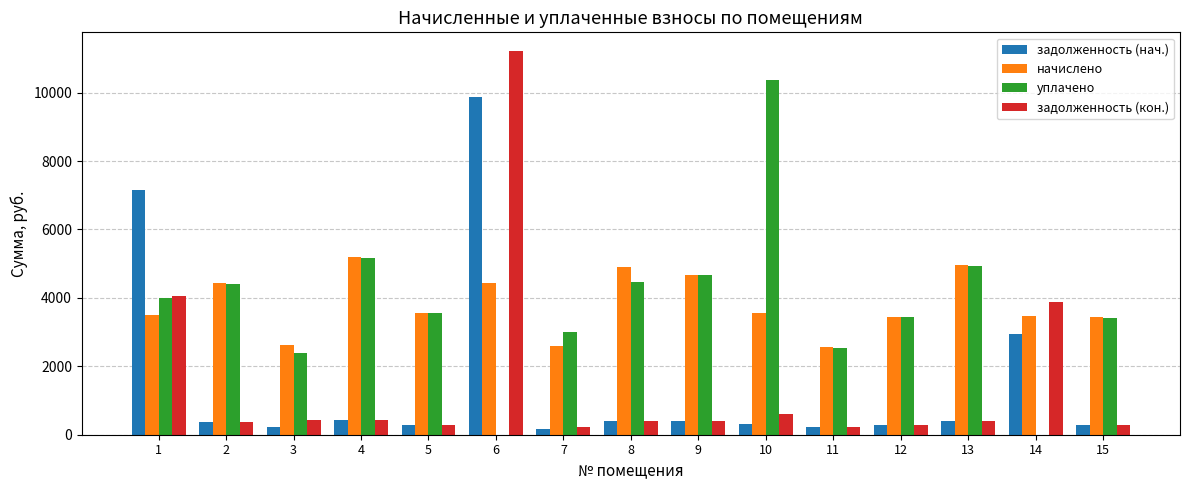

What is the greatest value displayed?

11201.5